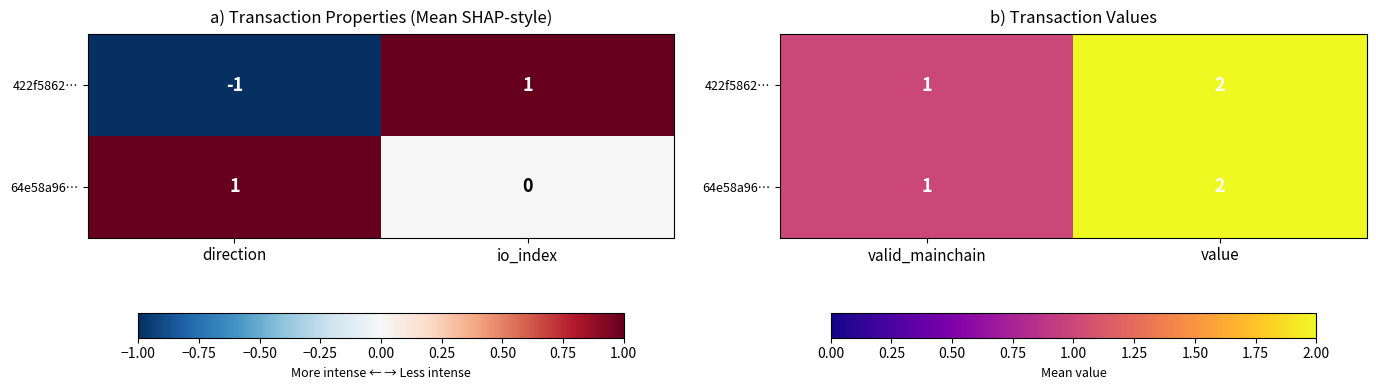

At how many categories does at least one series exceed 1?

1